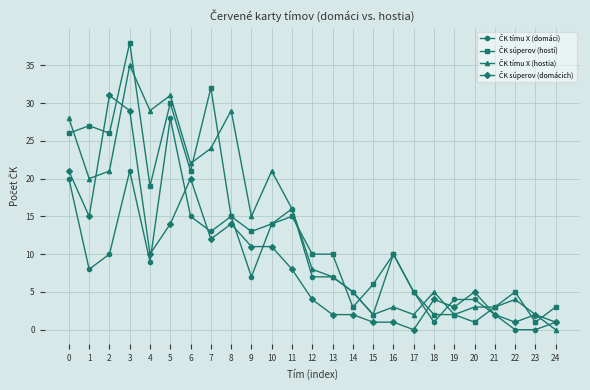

At which category is the sum across all series the highest?

3